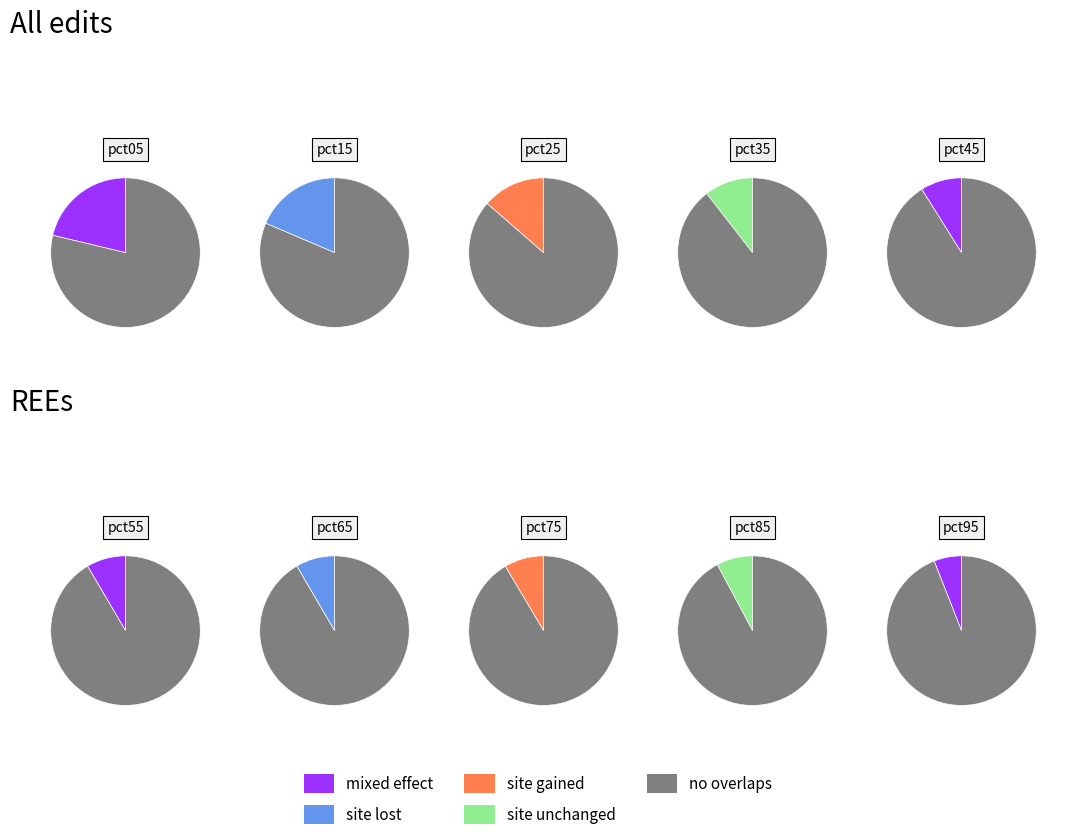

Combined, do pct75 and pct95 account for over 50%?

No